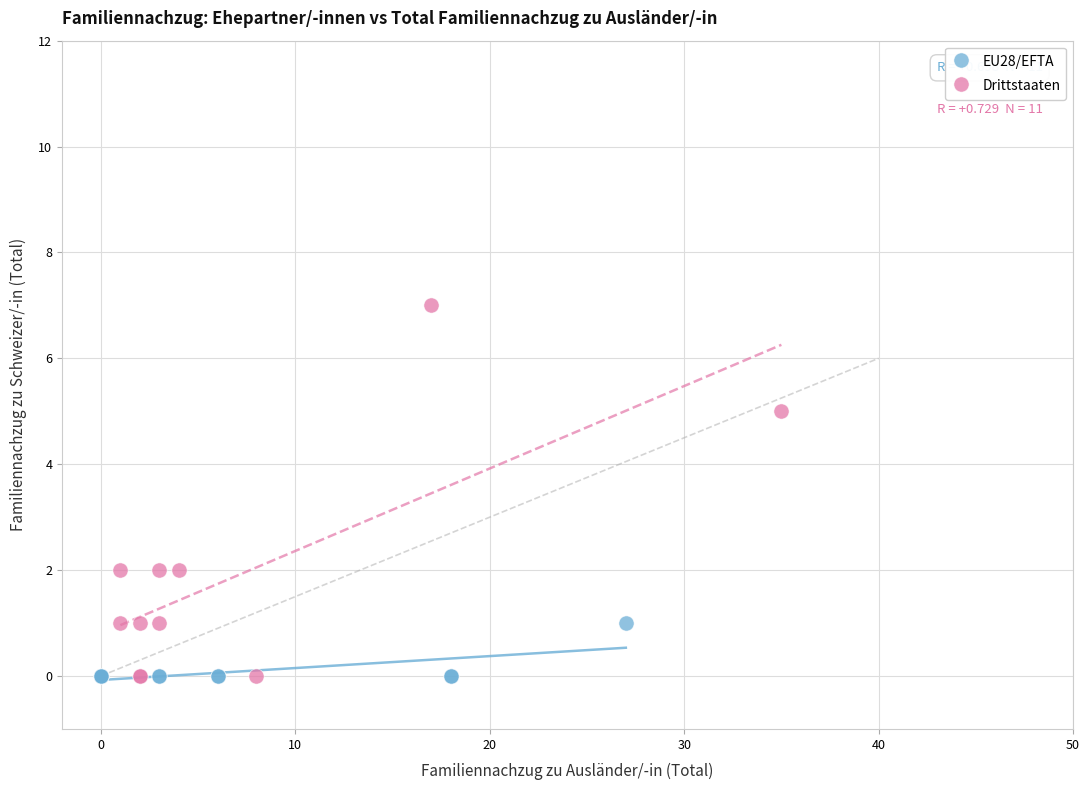

Which series contains the highest Y value?

Drittstaaten